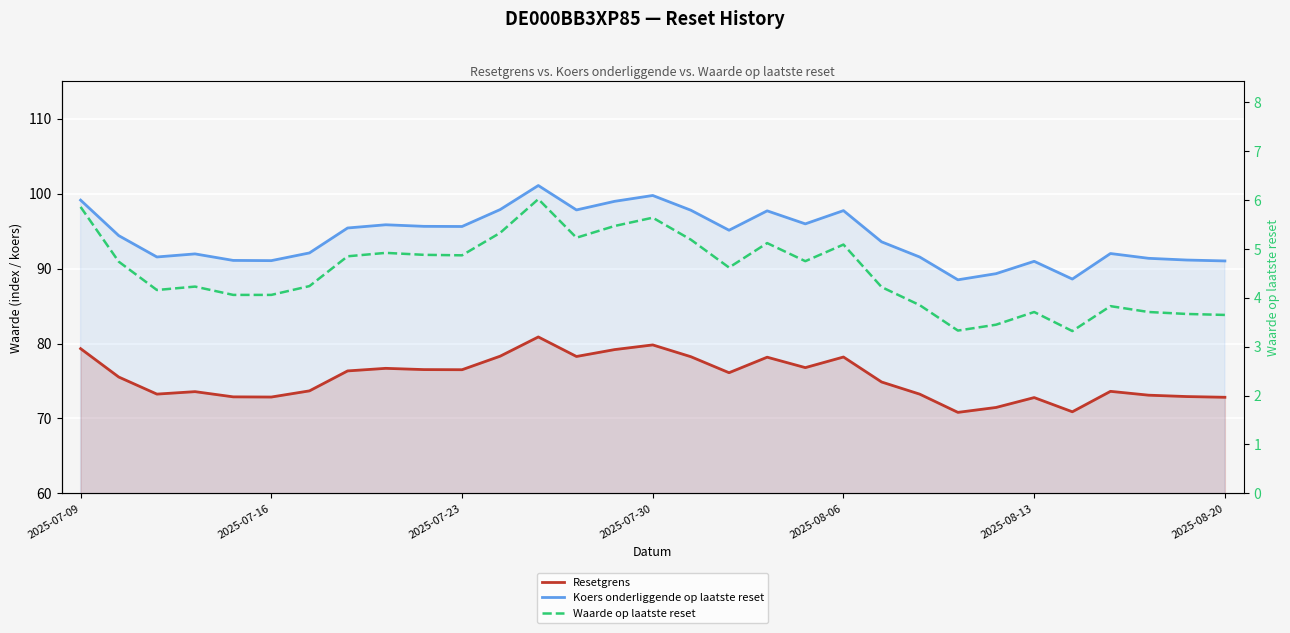

At how many categories does at least one series exceed 92?

19